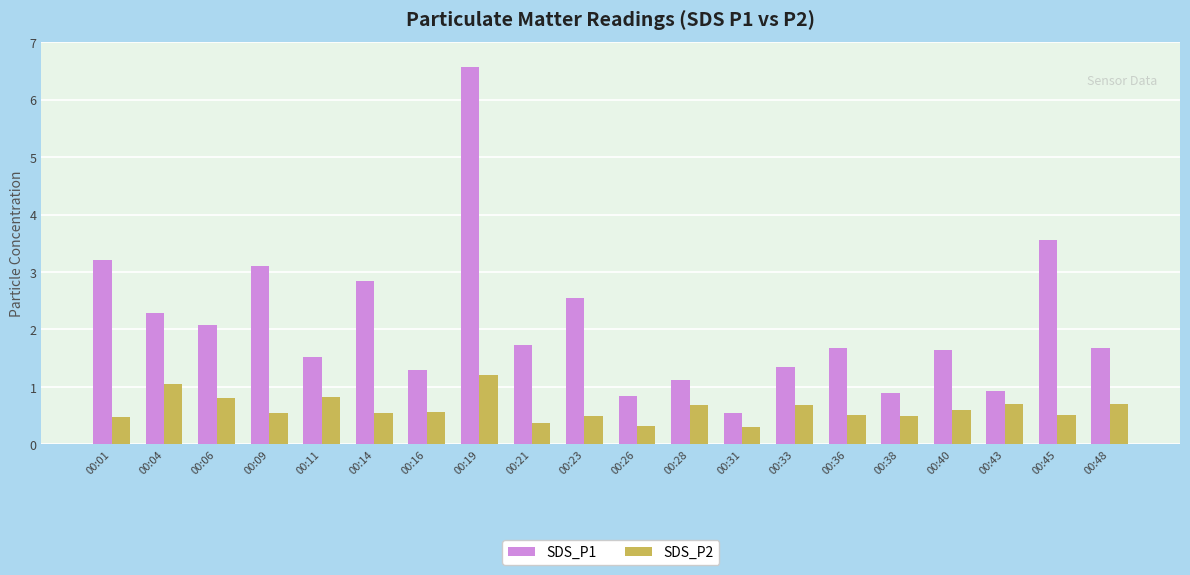

What is the minimum value shown in the chart?

0.3